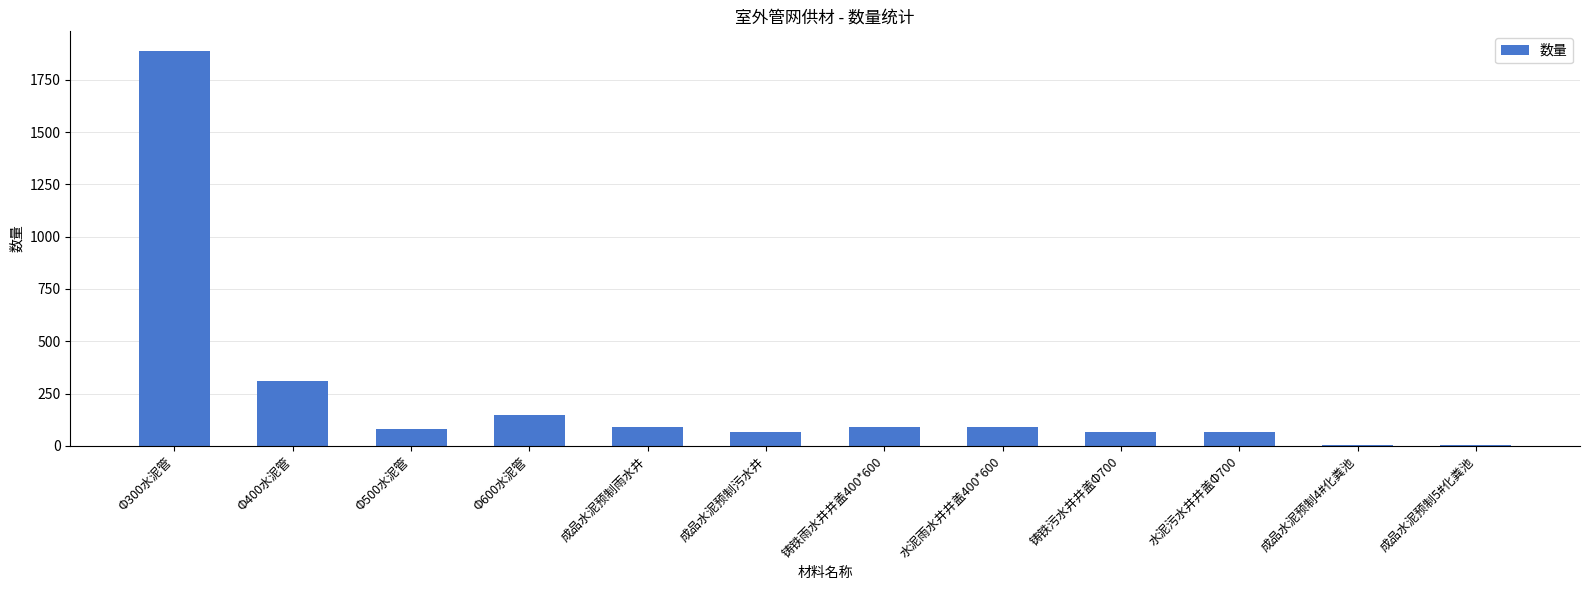

What is the maximum value shown in the chart?

1887